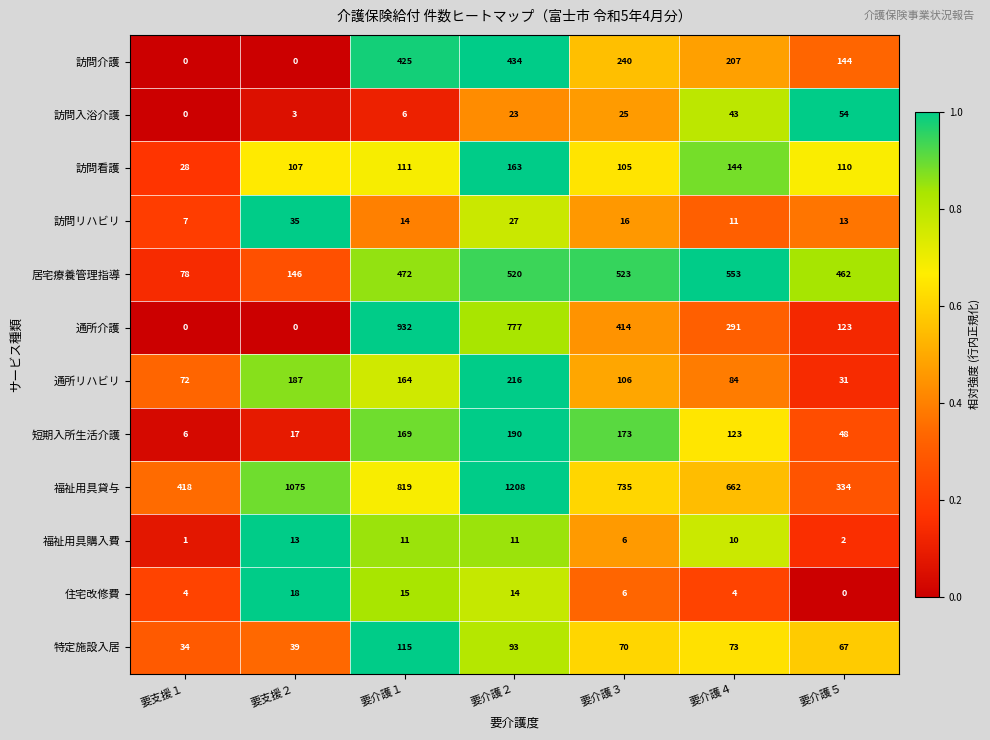

Which label corresponds to the largest value in the chart?

要介護２